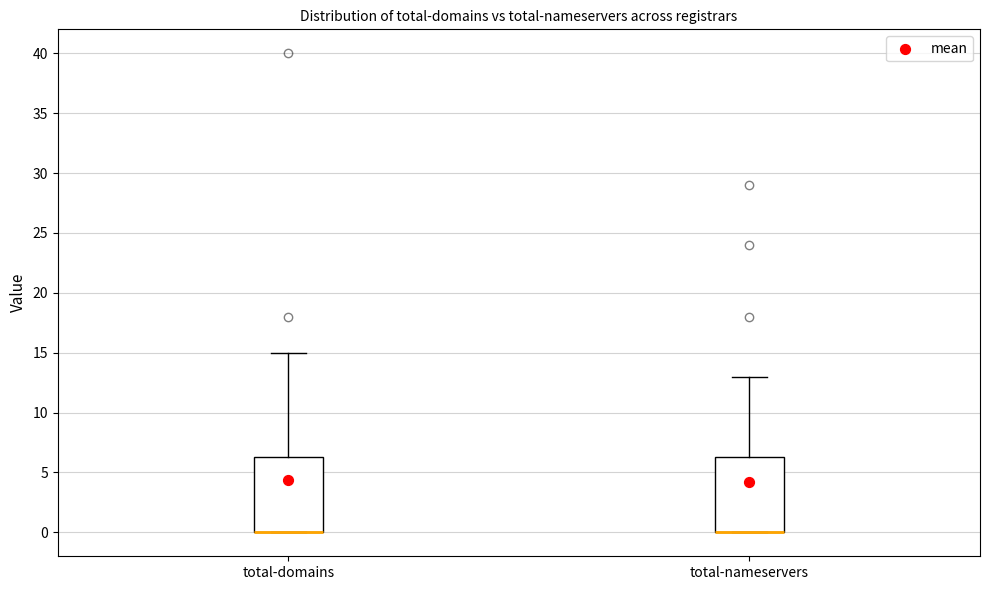

Reading left to right, read every box against the y-axis: the position of its median line, the range the box covers, and the ends of its whiskers. The values are not printed on the chart, so give them approximately, as read against the axis.

total-domains: median 0.0 (drawn on the box's lower edge), box 0.0 to 6.5, whiskers 0.0 to 15.0
total-nameservers: median 0.0 (drawn on the box's lower edge), box 0.0 to 6.5, whiskers 0.0 to 13.0